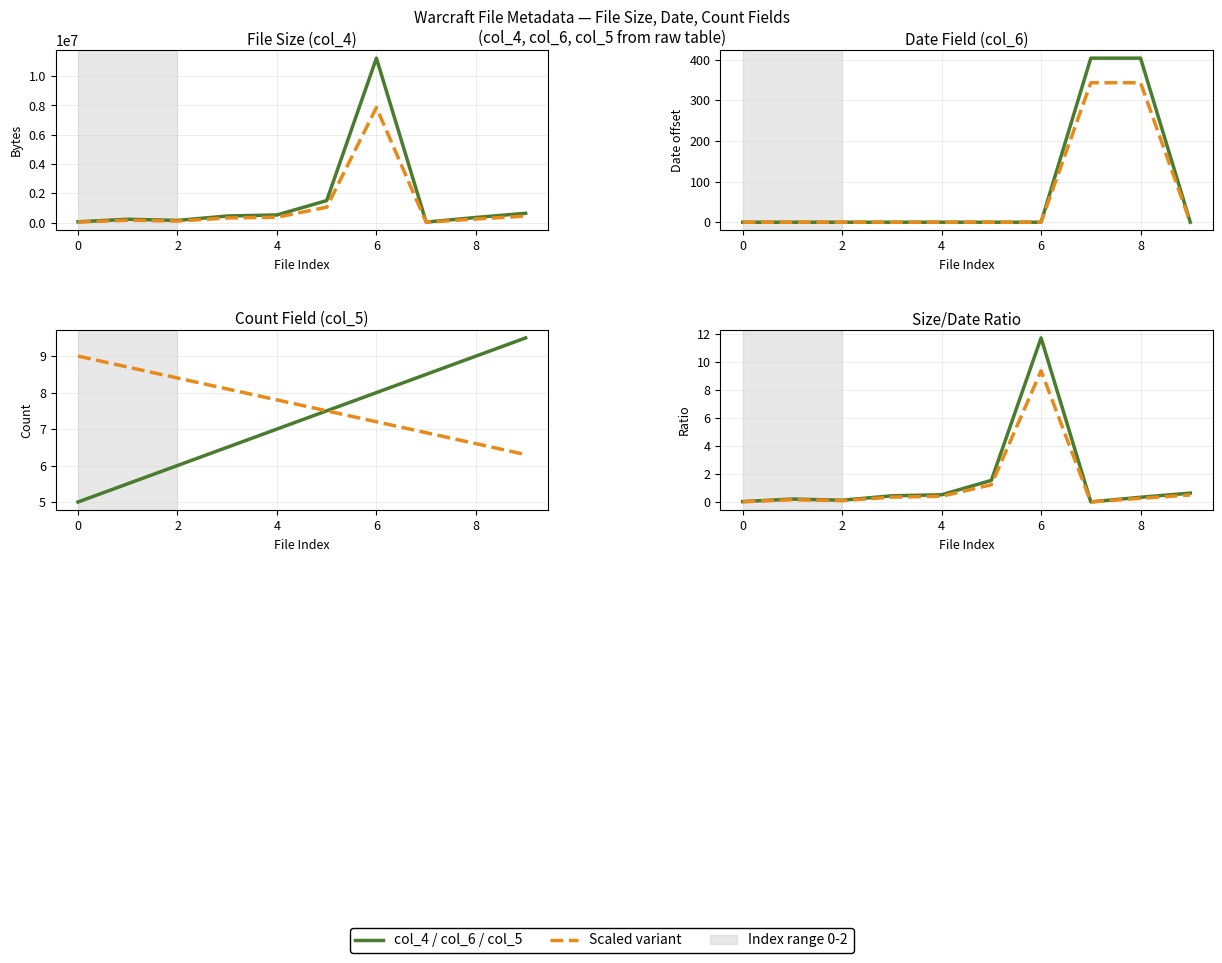

The value of col_4 at 8 is 177313. True or false?

False